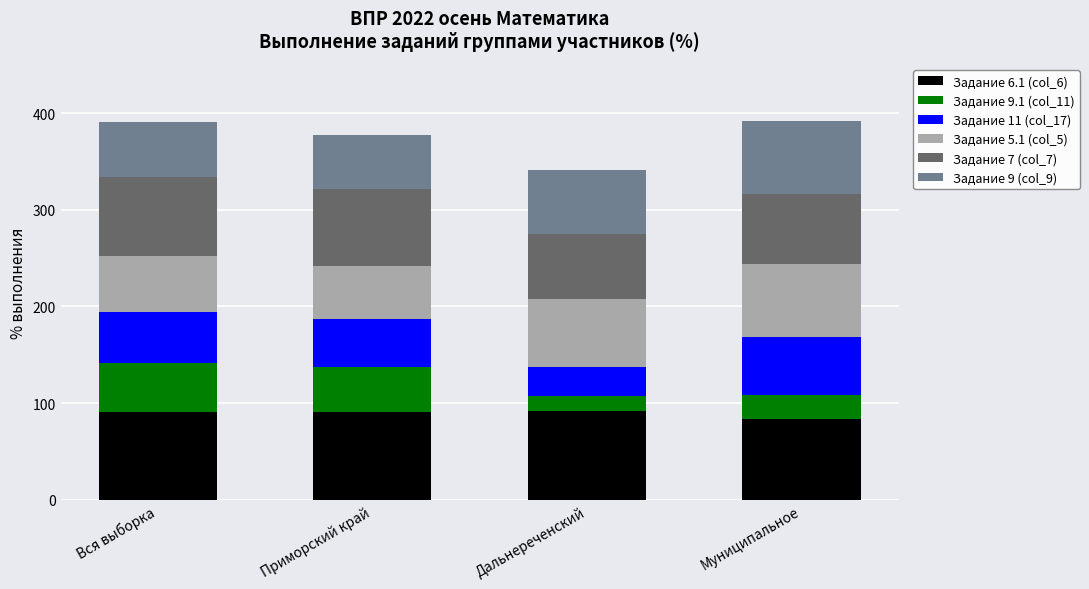

True or false: Задание 6.1 (col_6) has a value of 29.3 at Муниципальное.

False